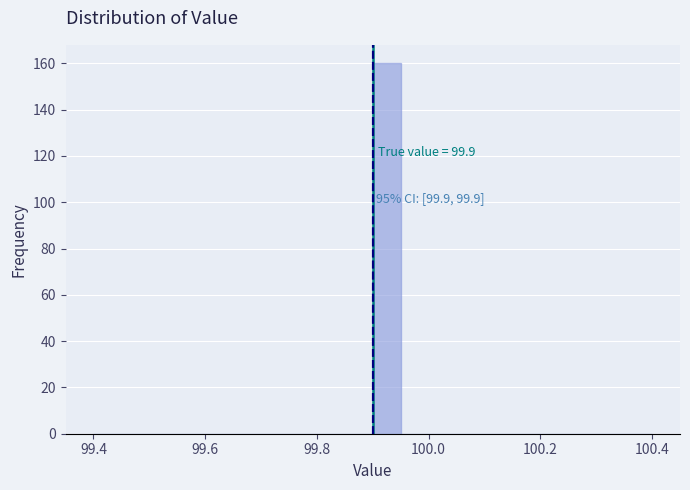

Read against the x-axis, roughly where is the centre of the tallest bar?

99.92